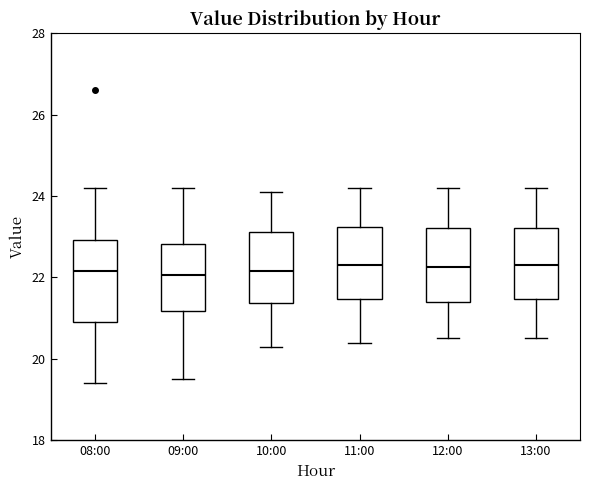

Reading left to right, transcribe this box plot: for each box, give where its median line is, the range the box spans, and where its two whiskers end, as read against the y-axis. The values are not printed on the chart, so give them approximately, as read against the axis.

08:00: median 22.2, box 21.0 to 23.0, whiskers 19.4 to 24.2
09:00: median 22.0, box 21.2 to 22.8, whiskers 19.6 to 24.2
10:00: median 22.2, box 21.4 to 23.2, whiskers 20.4 to 24.2
11:00: median 22.4, box 21.4 to 23.2, whiskers 20.4 to 24.2
12:00: median 22.2, box 21.4 to 23.2, whiskers 20.6 to 24.2
13:00: median 22.4, box 21.4 to 23.2, whiskers 20.6 to 24.2